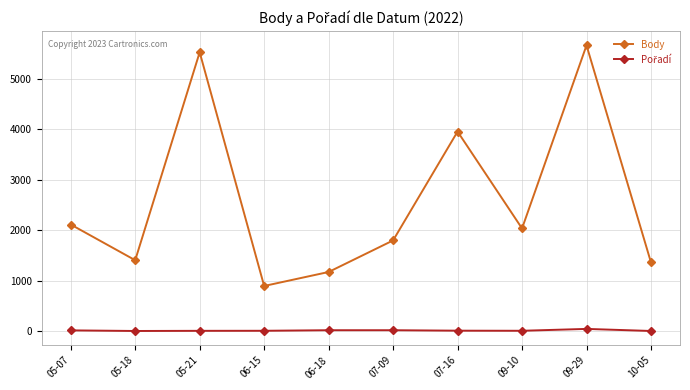

At which category does Body reach its first local valley?

05-18